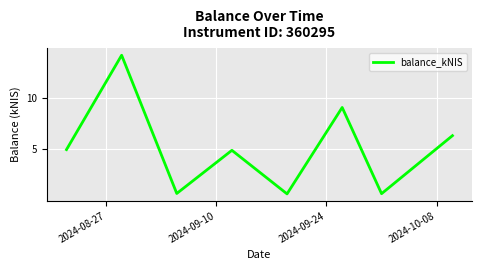

How many interior local peaks (higher than both neighbors) does the data have?

3